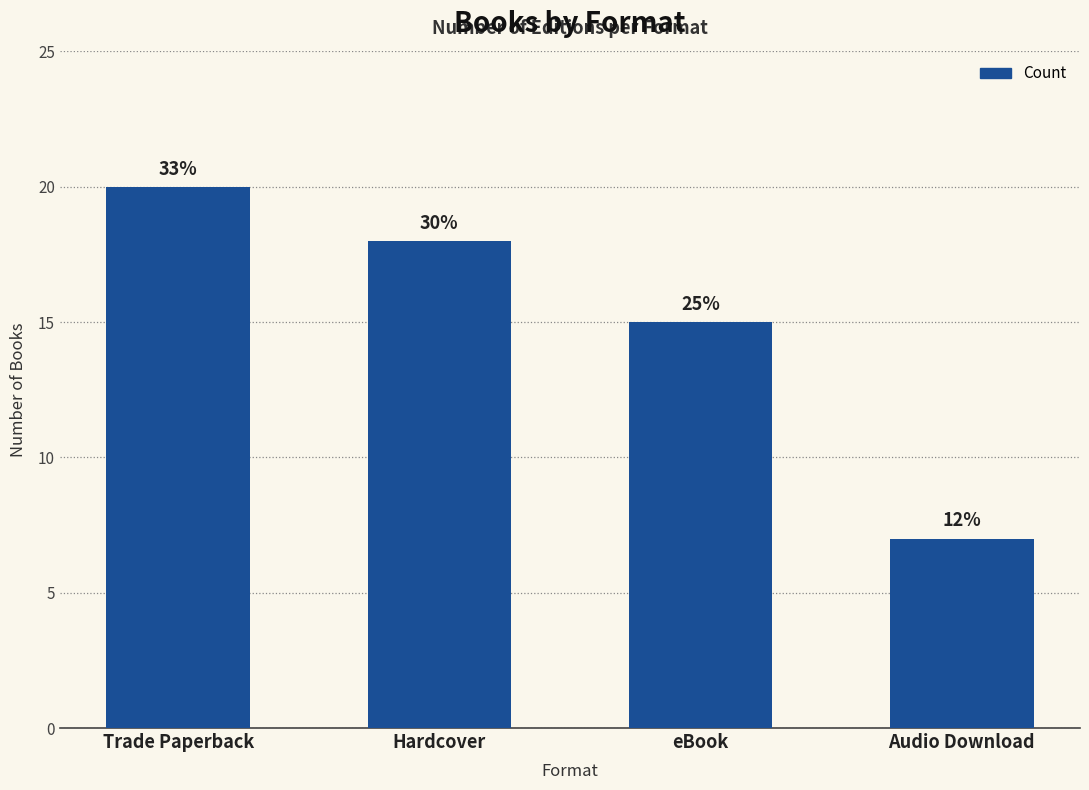

Are the bars horizontal?

No